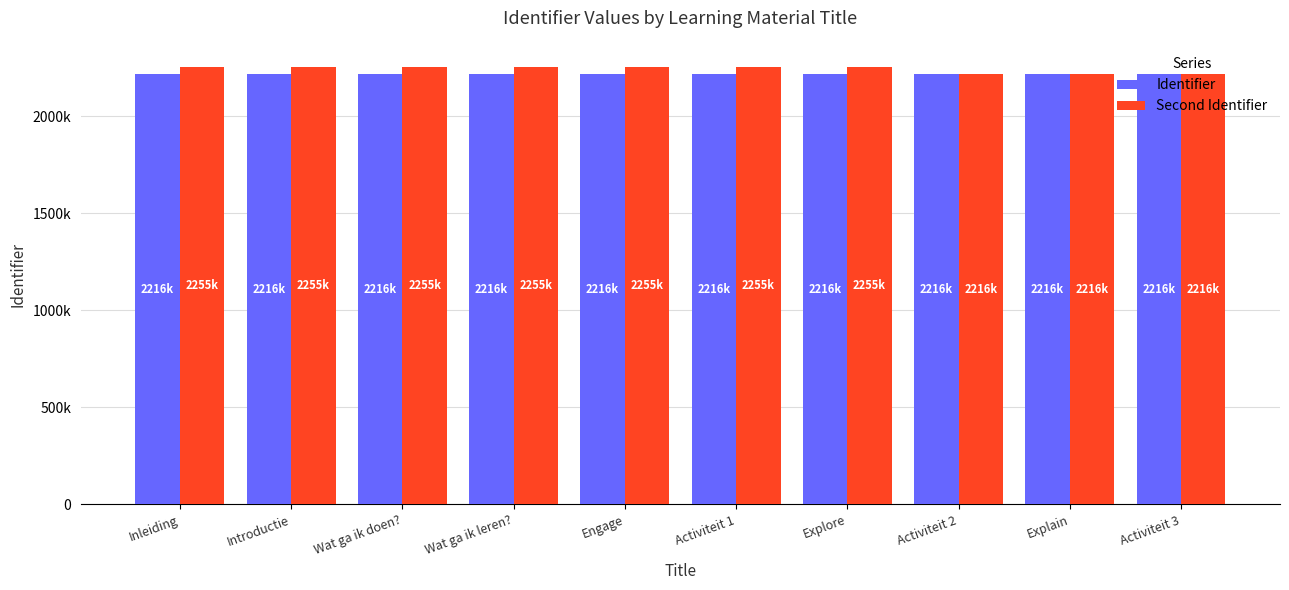

The Second Identifier series shows 3403113 at Activiteit 3. True or false?

False